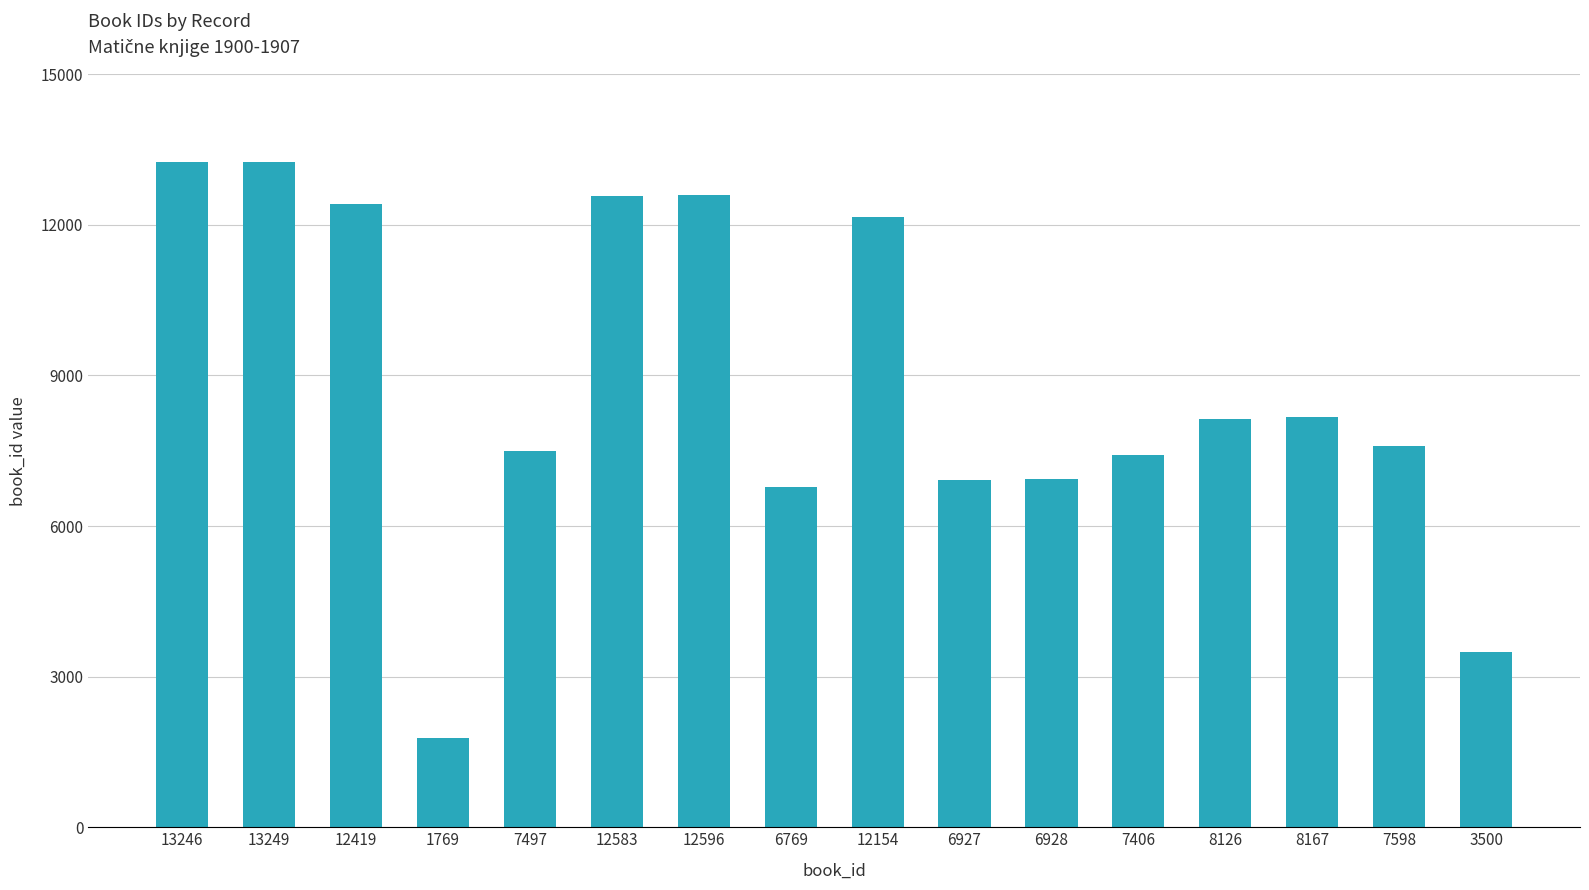

At which category does the chart reach its minimum across all series?

1769